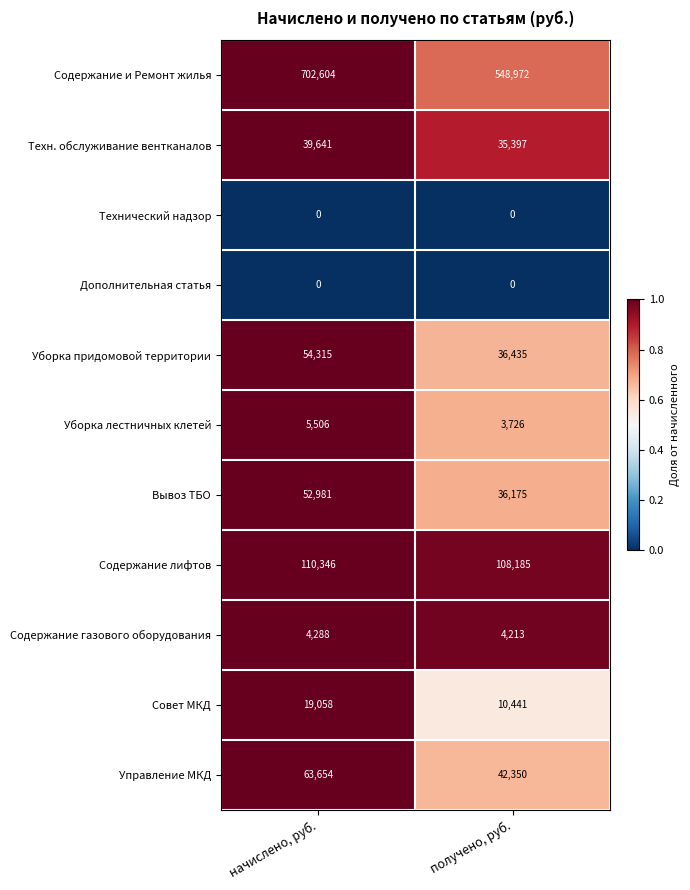

Which label corresponds to the largest value in the chart?

начислено, руб.